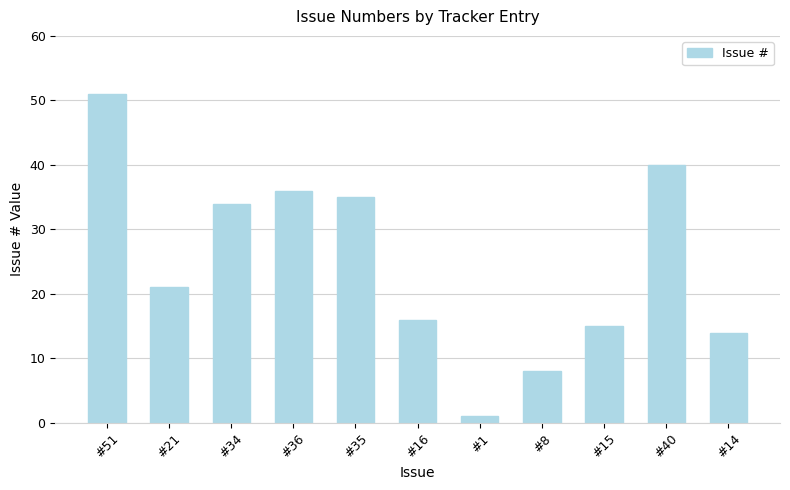

What is the average value?

25